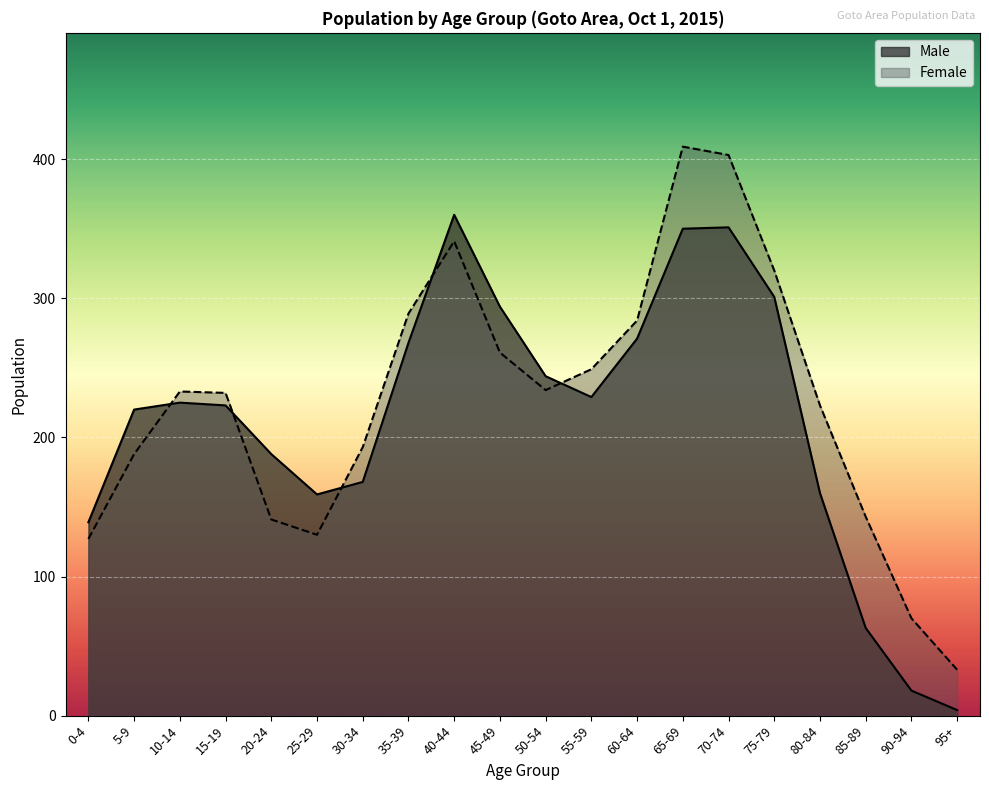

At how many categories does at least one series exceed 17?

20